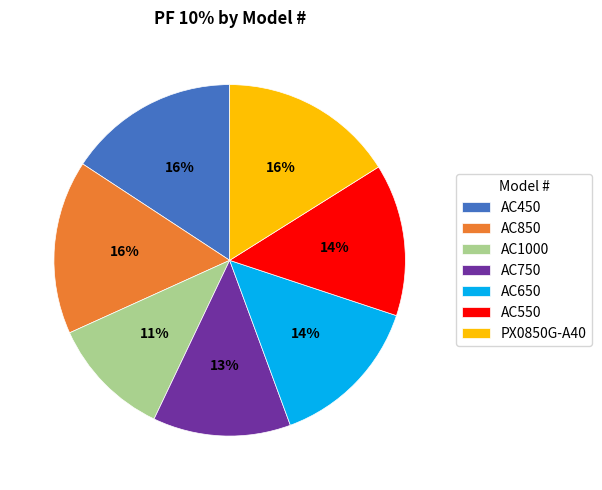

Which has a higher value, AC650 or AC1000?

AC650